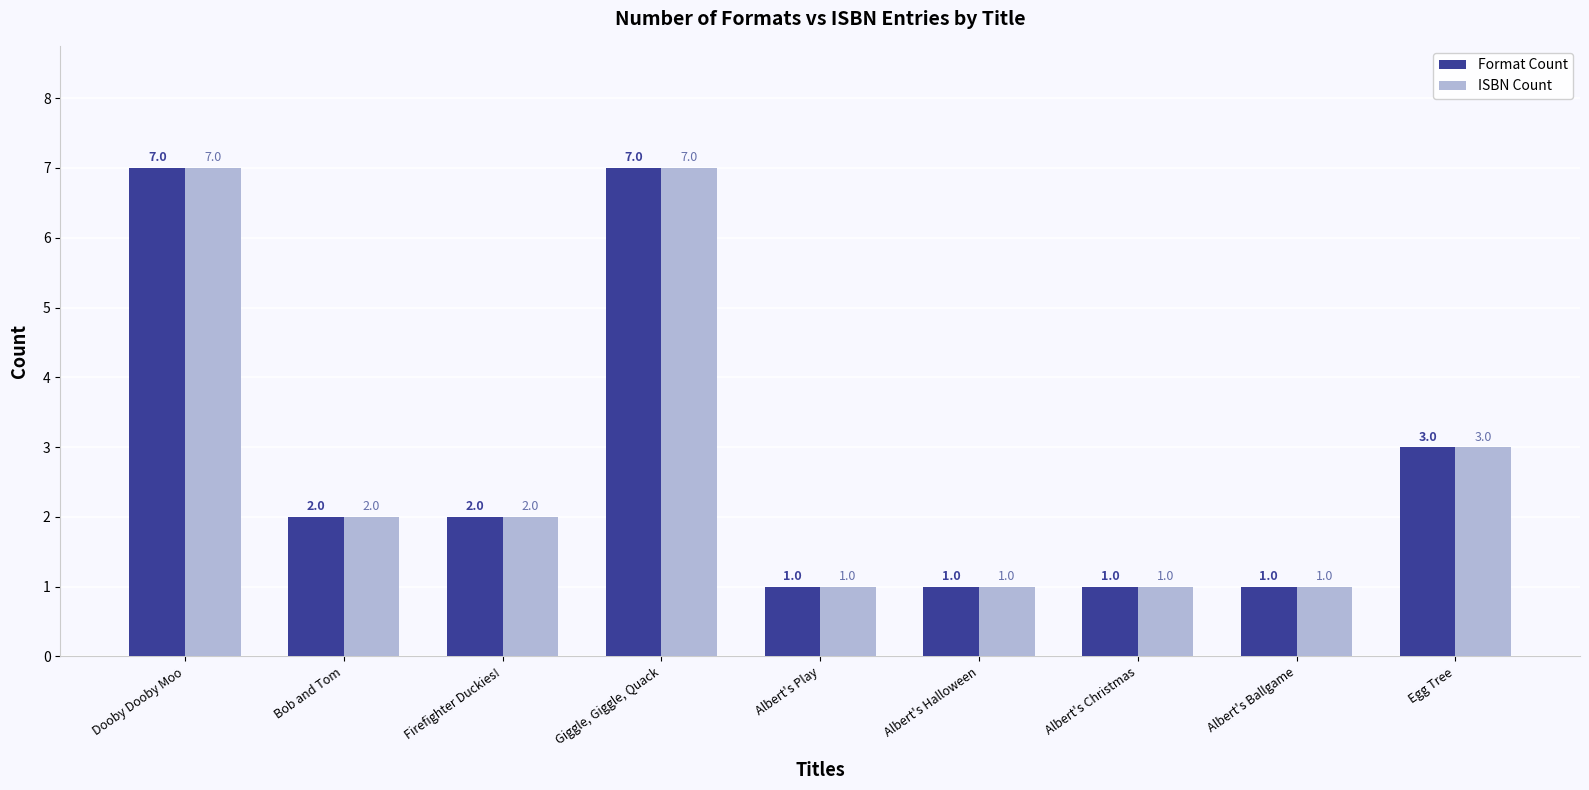

True or false: ISBN Count has a value of 3 at Giggle, Giggle, Quack.

False